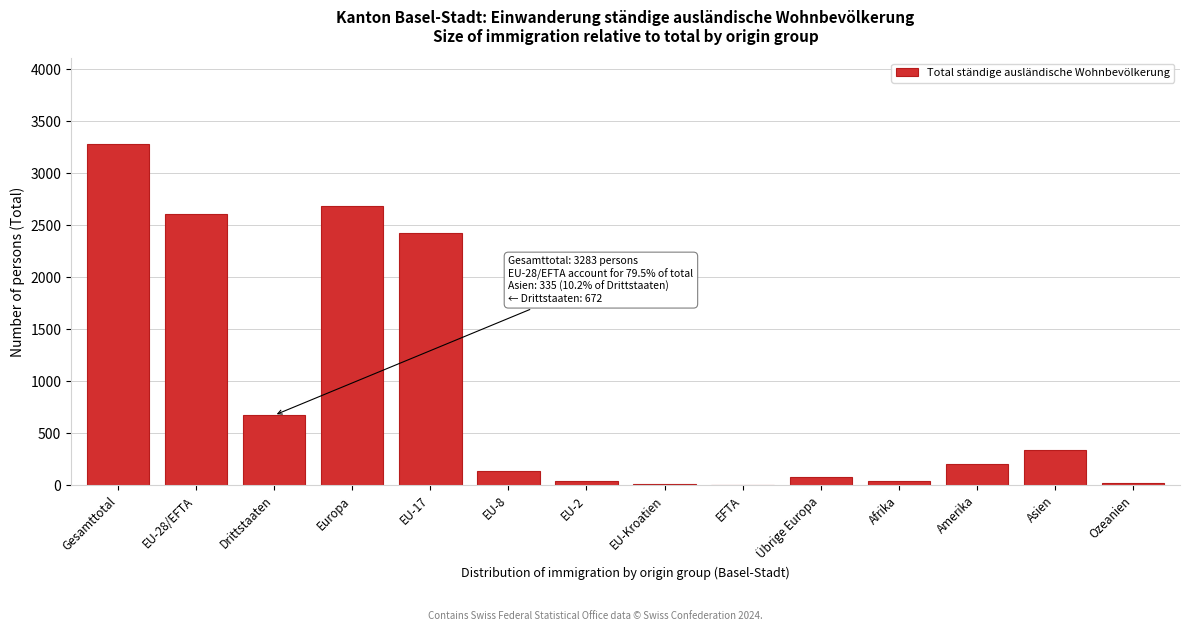

Where is the data nearest to the value 1643?

EU-17